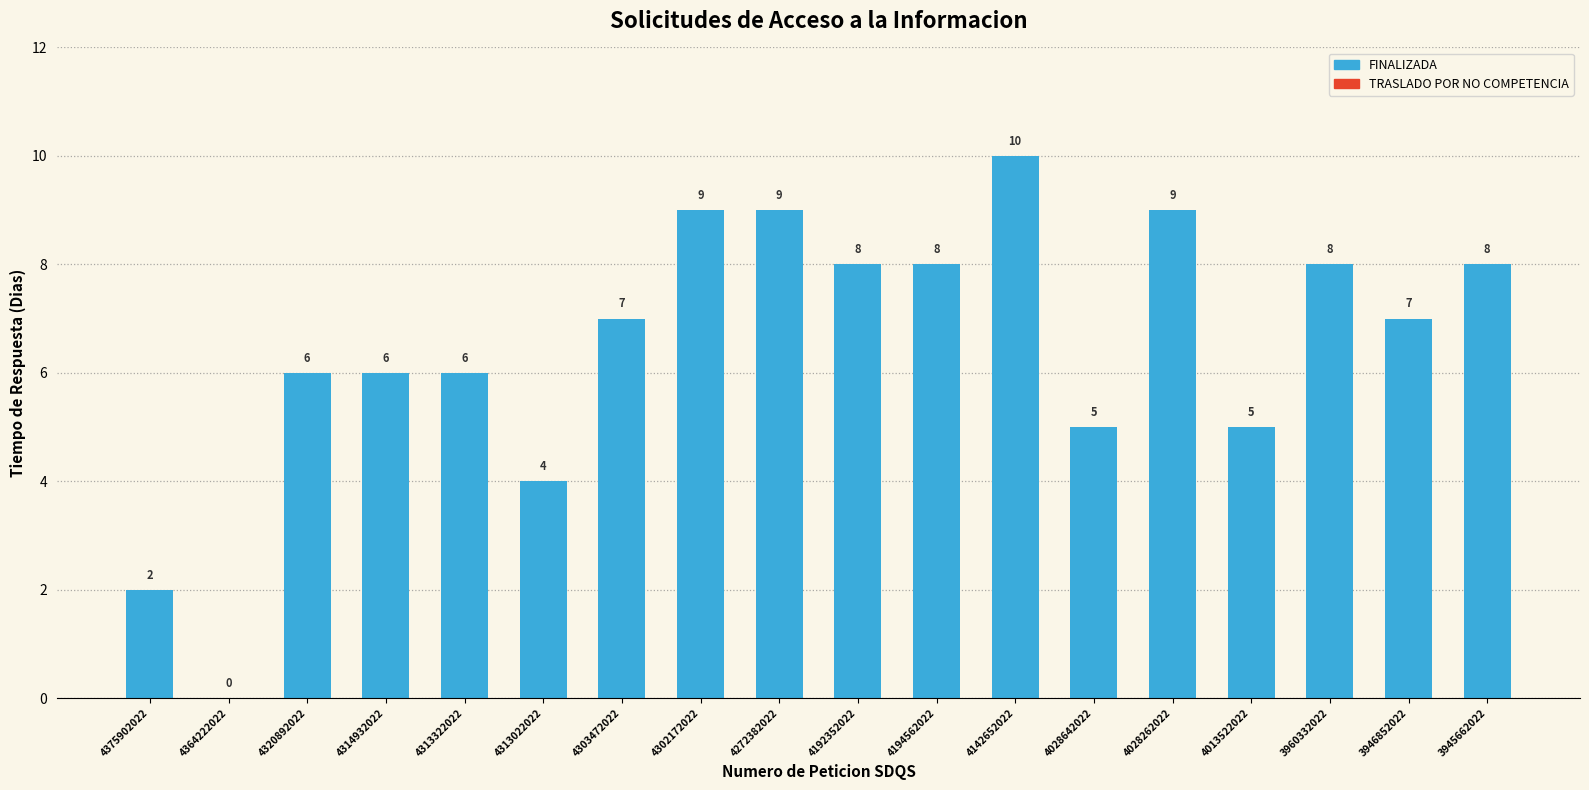

Read the value at 4320892022.

6